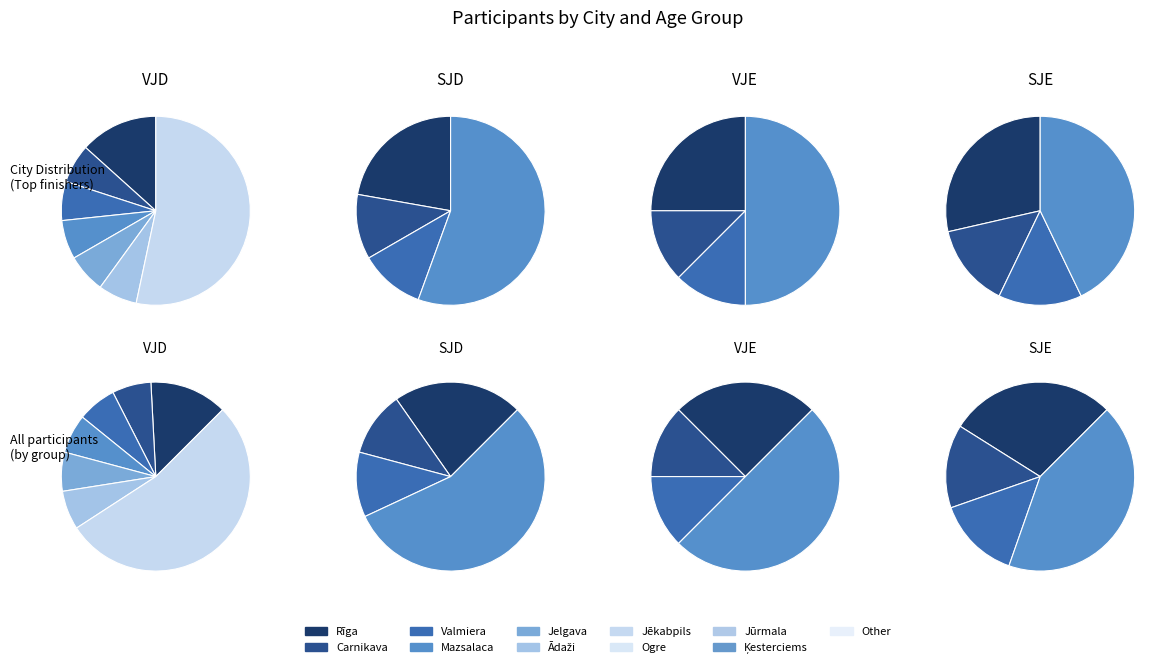

The Valmiera slice represents 1% of the pie. True or false?

False